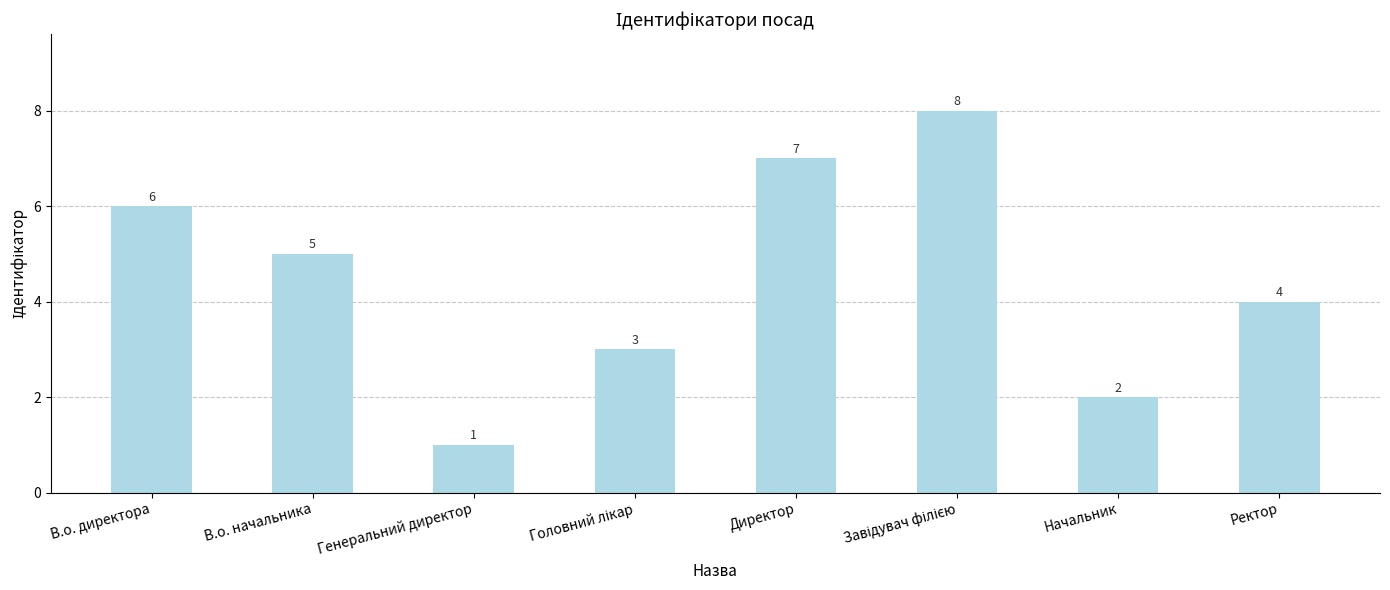

Are the bars grouped side by side (vs. stacked)?

No